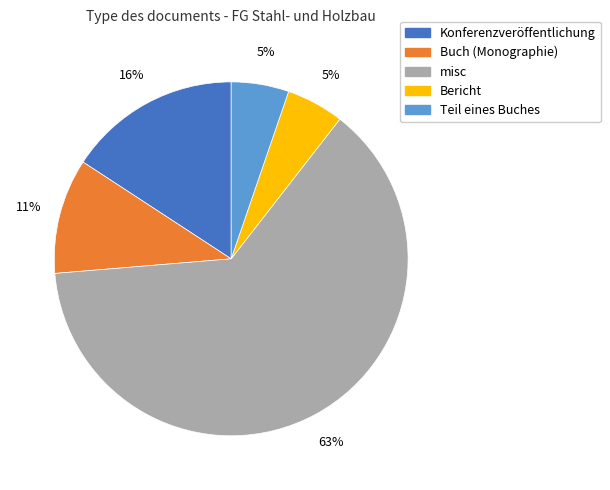

To the nearest percent, what is the difference between the misc and Teil eines Buches slice percentages?

58%